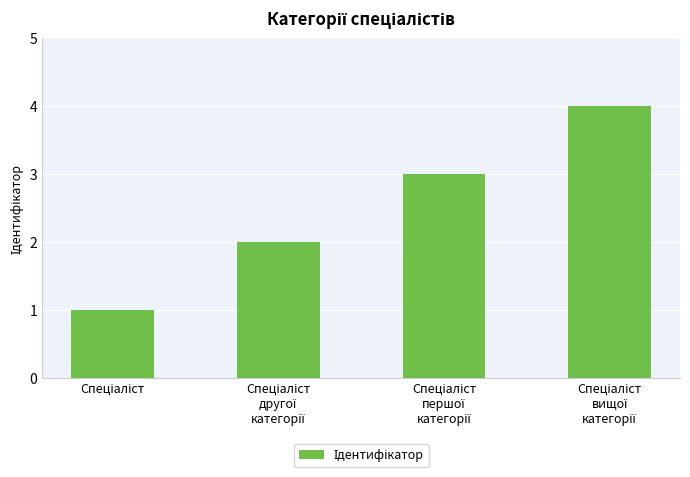

What is the difference between the maximum and minimum values?

3